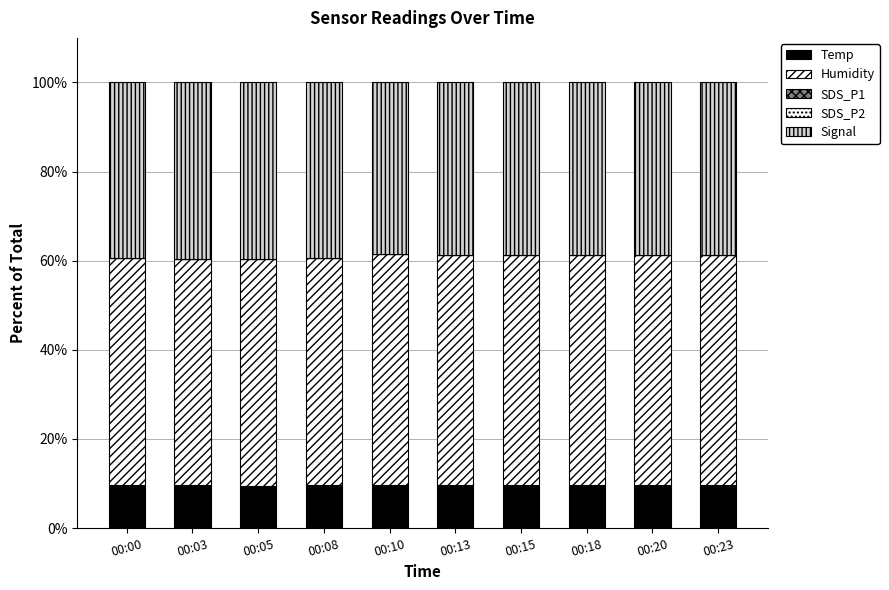

How many bars are there in total?

10